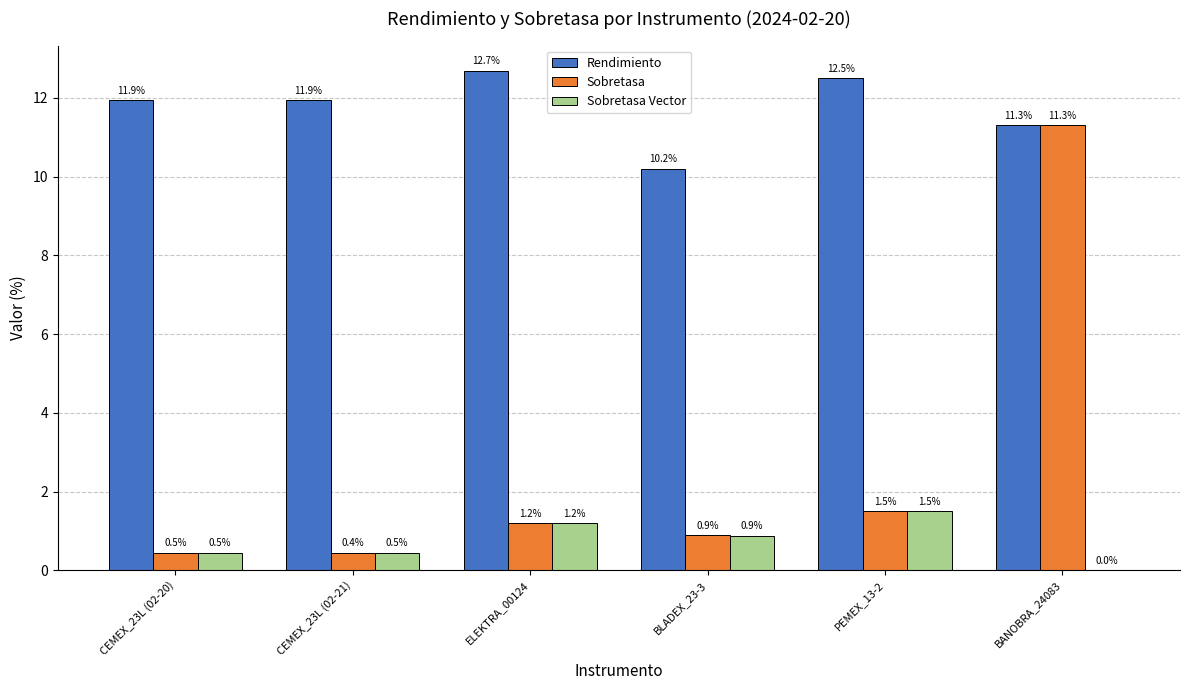

How many groups of bars are there?

6